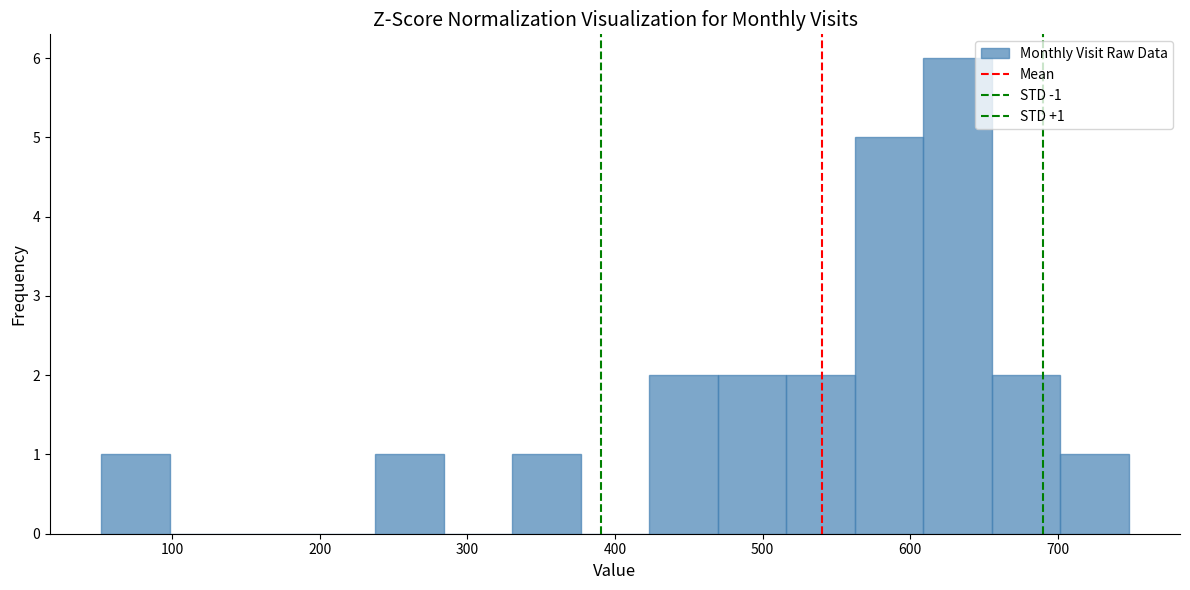

Over which range of the x-axis is the bar tallest?

610 to 660